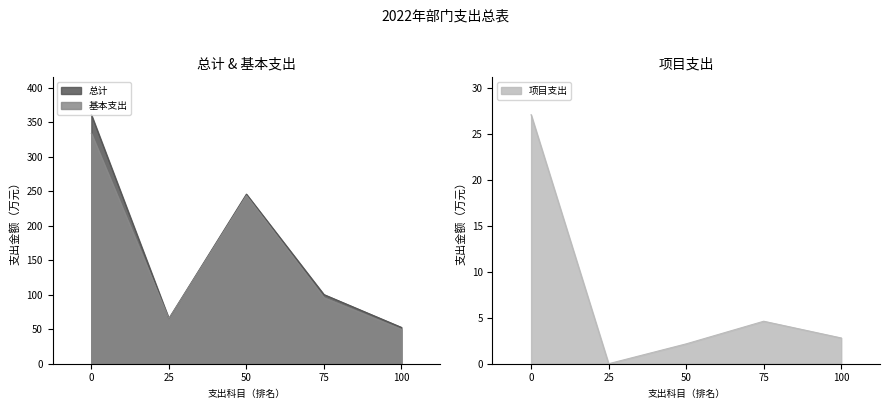

Rank the categories by 总计 value from highest to lowest.

0, 50, 75, 25, 100